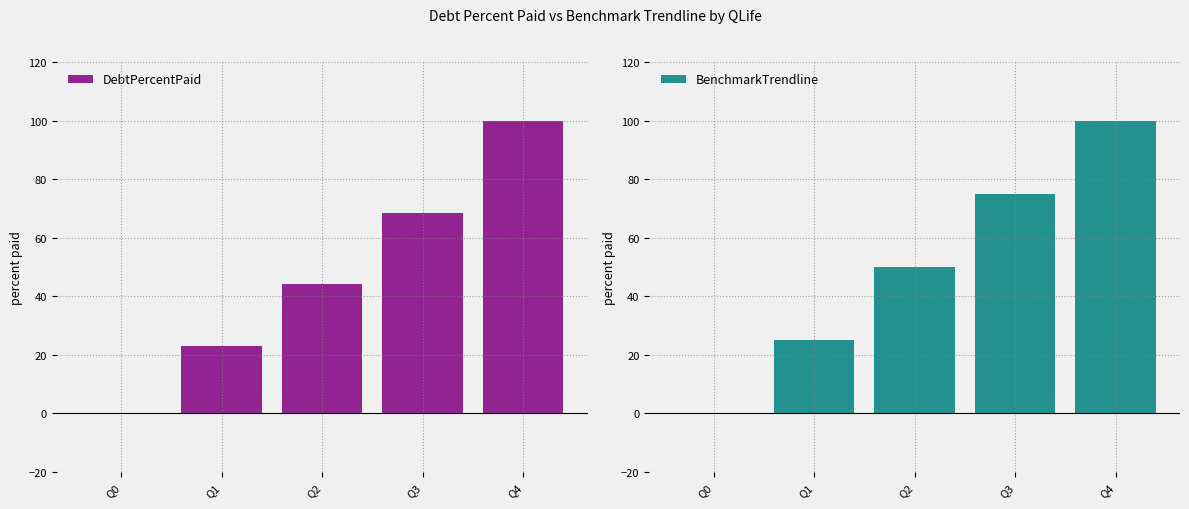

True or false: BenchmarkTrendline has a value of 15.2 at Q2.

False